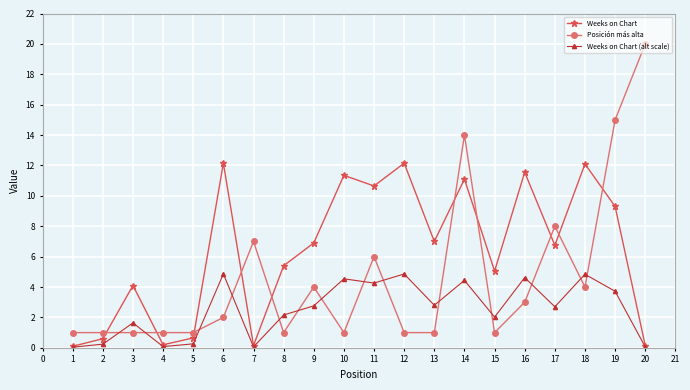

The value of Weeks on Chart at 17 is 6.8. True or false?

True